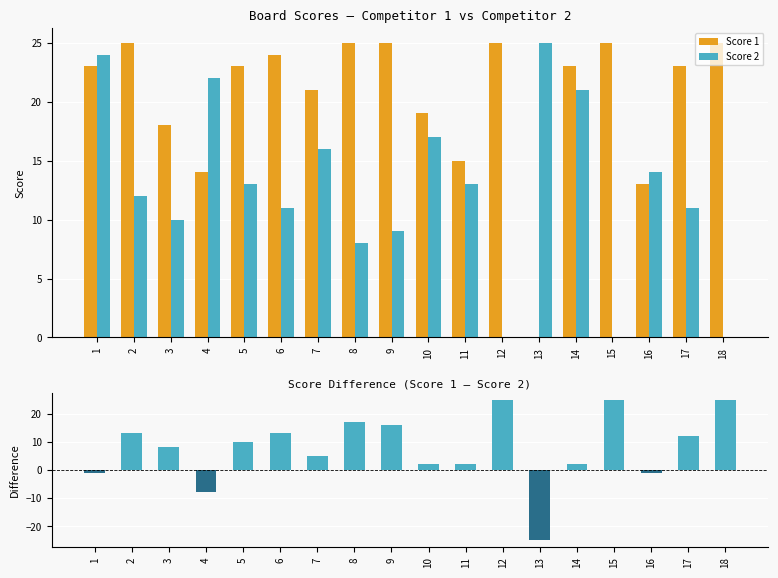

What is the value of the Score 1 – Score 2 bar at the 13th from the left?

-25